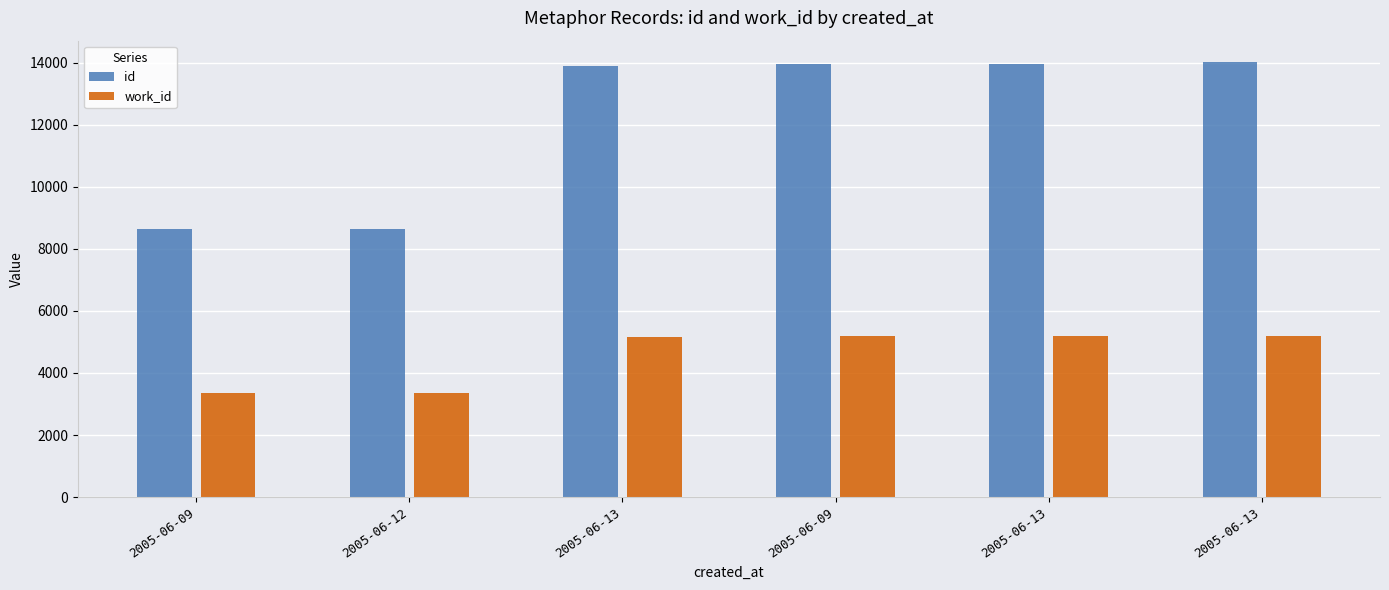

Reading left to right, list all the values displayed in this chart.

id: 2005-06-09=8628	2005-06-12=8641	2005-06-13=13910	2005-06-09=13962	2005-06-13=13963	2005-06-13=14010
work_id: 2005-06-09=3355	2005-06-12=3355	2005-06-13=5175	2005-06-09=5183	2005-06-13=5192	2005-06-13=5199